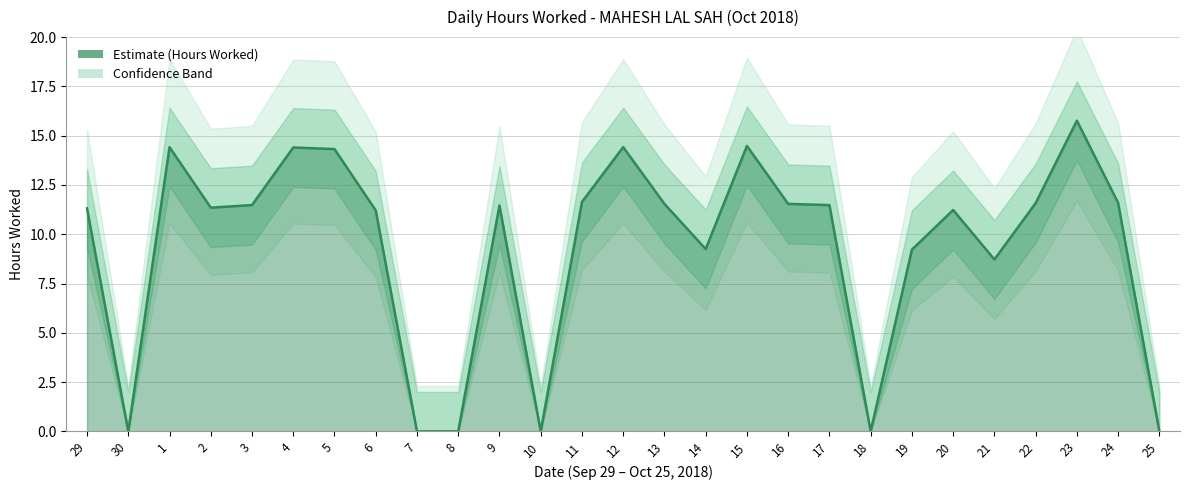

Rank the categories by value from highest to lowest.

23, 15, 1, 12, 4, 5, 11, 24, 22, 13, 16, 3, 17, 9, 2, 29, 20, 6, 14, 19, 21, 30, 7, 8, 10, 18, 25